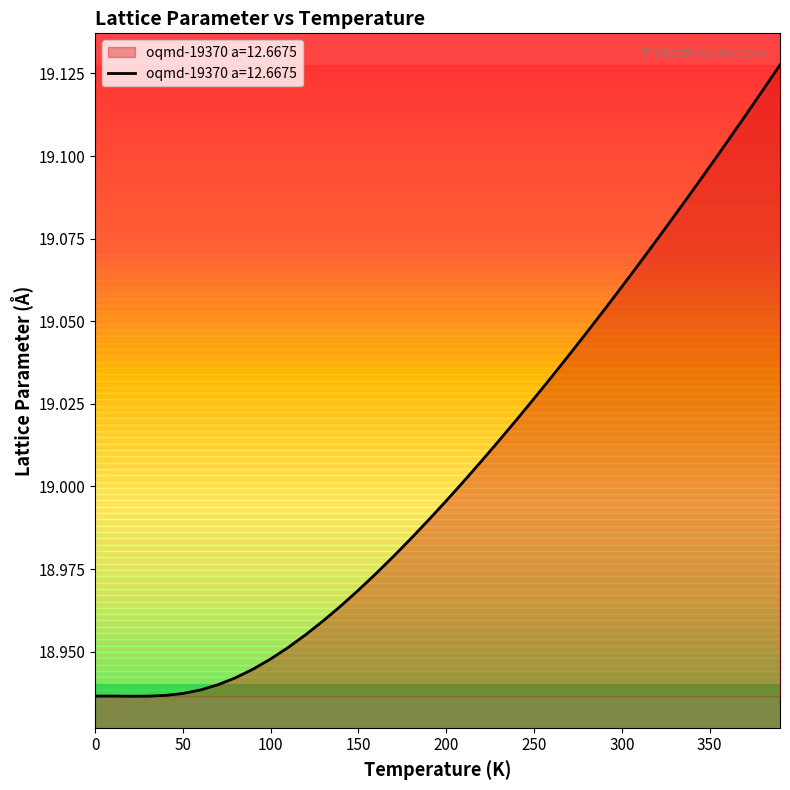

Which category has the highest value across all series?

390.0